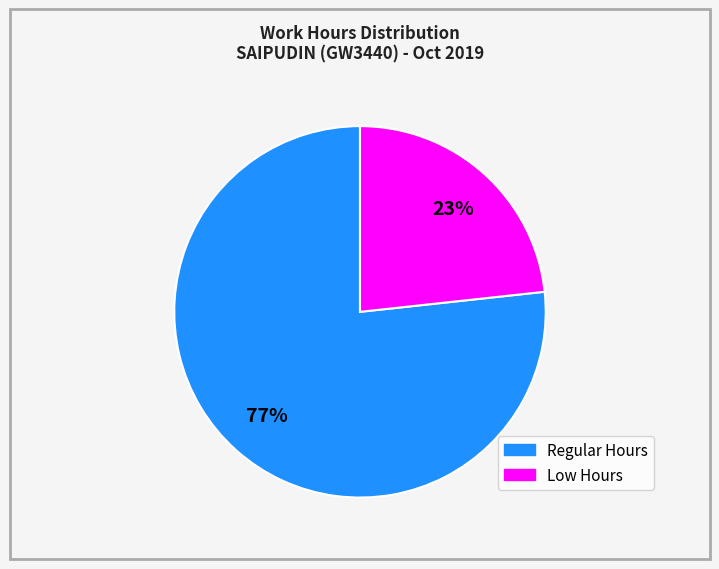

Is there any slice that represents more than half of the pie?

Yes